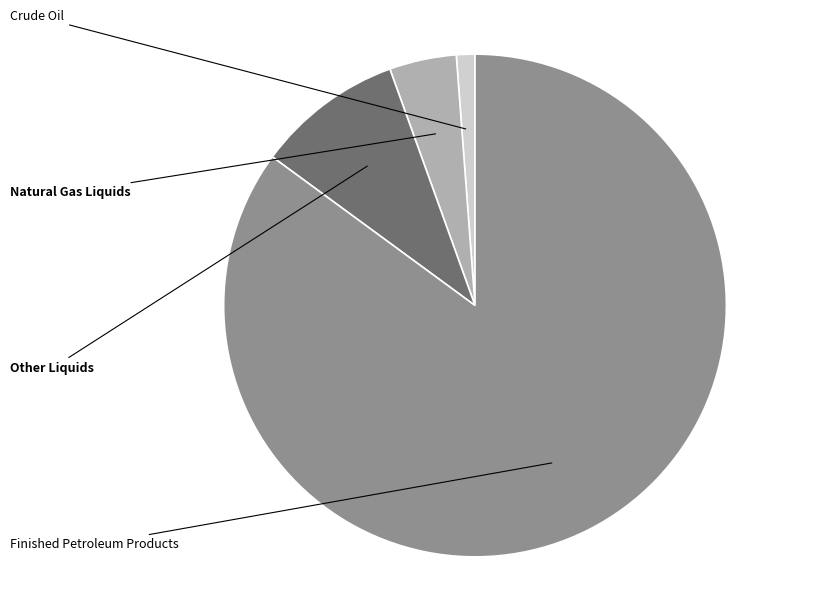

What percentage is the Other Liquids slice, to the nearest percent?

9%